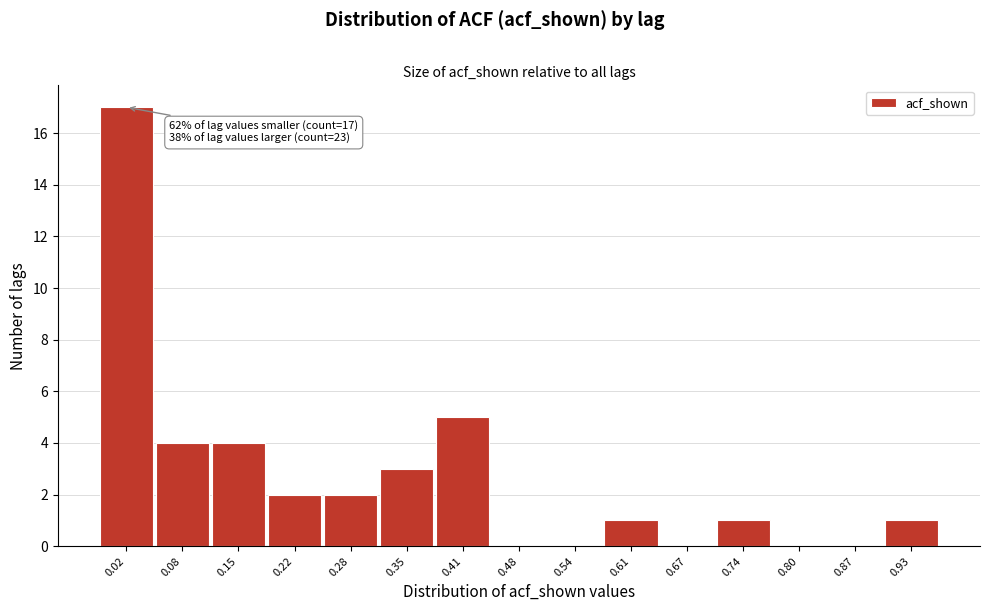

Reading left to right, extract all data points from this chart.

0.02=17	0.08=4	0.15=4	0.22=2	0.28=2	0.35=3	0.41=5	0.48=0	0.54=0	0.61=1	0.67=0	0.74=1	0.80=0	0.87=0	0.93=1